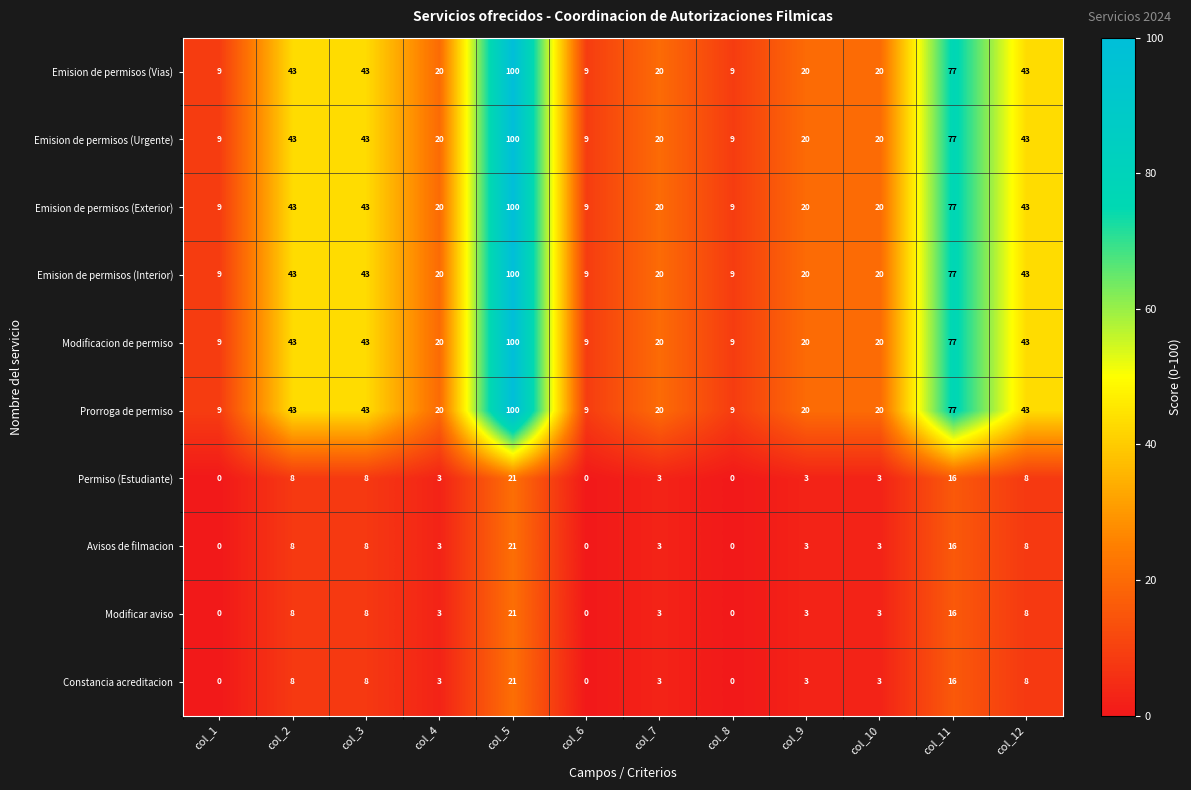

At which category is the sum across all series the highest?

col_5